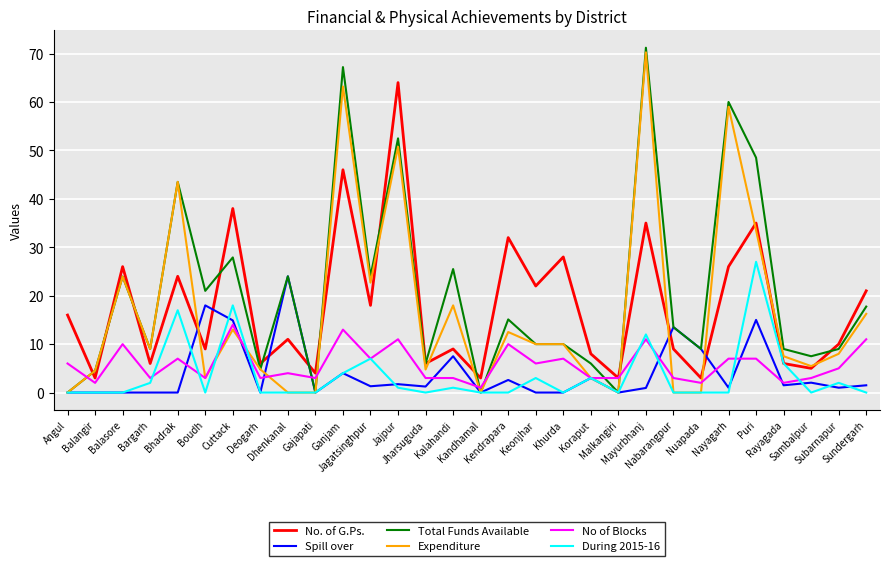

Between which two adjacent categories do Total Funds Available and No. of G.Ps. first intersect?

Angul and Balangir